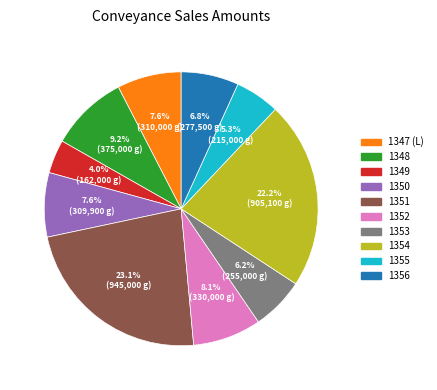

How much of the chart is everything except 1356?

93.2%